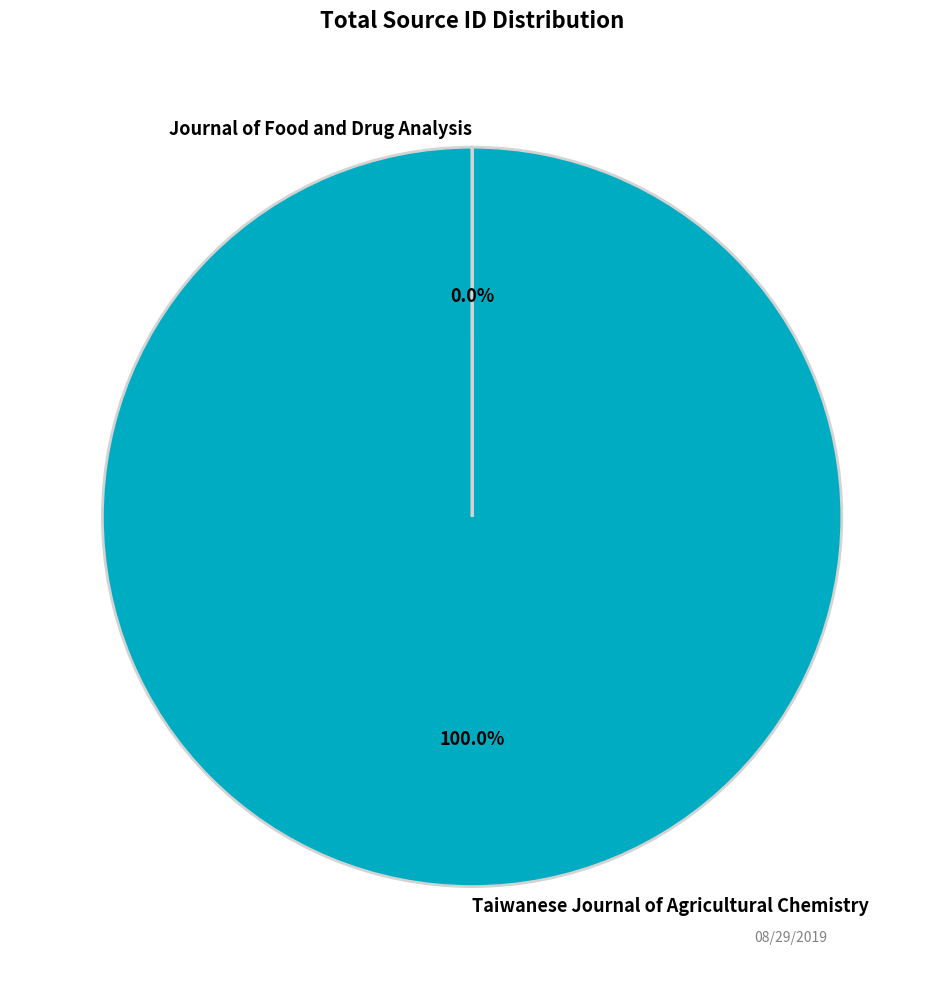

Does Taiwanese Journal of Agricultural Chemistry represent more than half of the total?

Yes